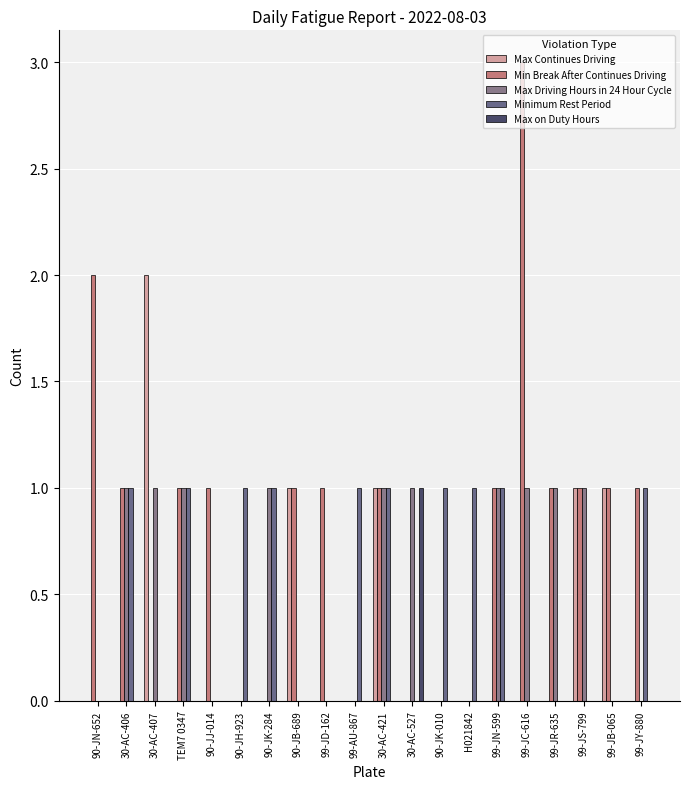

True or false: Max Continues Driving has a value of 0 at 99-JR-635.

True